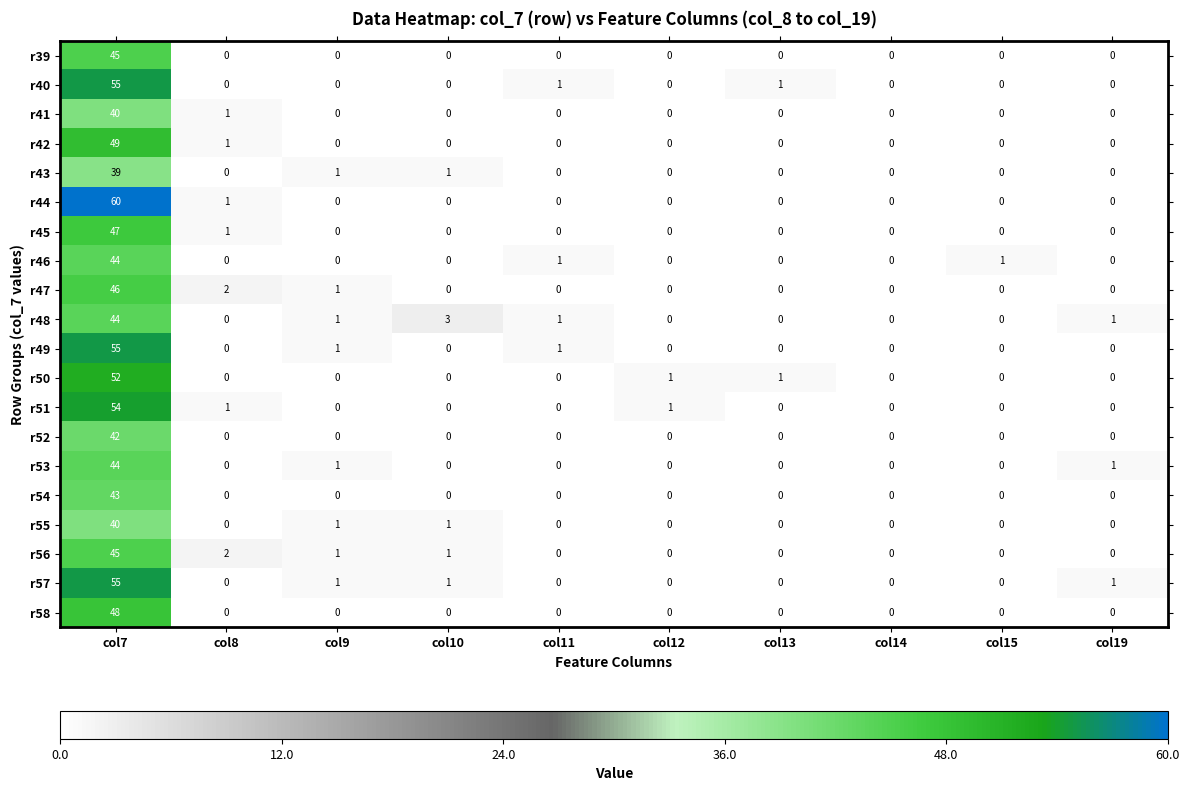

What is the total value across all series at col12?

2